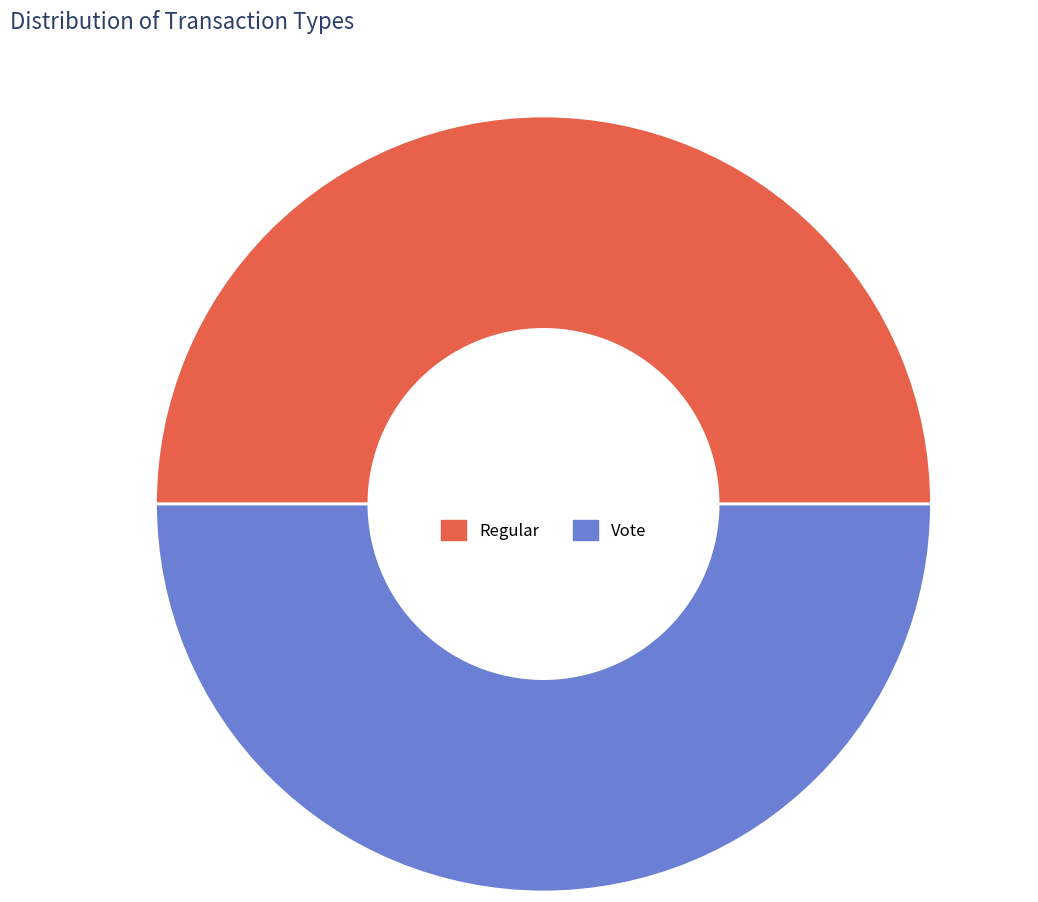

Approximately how many times larger is the value at Regular compared to Vote?

1.0